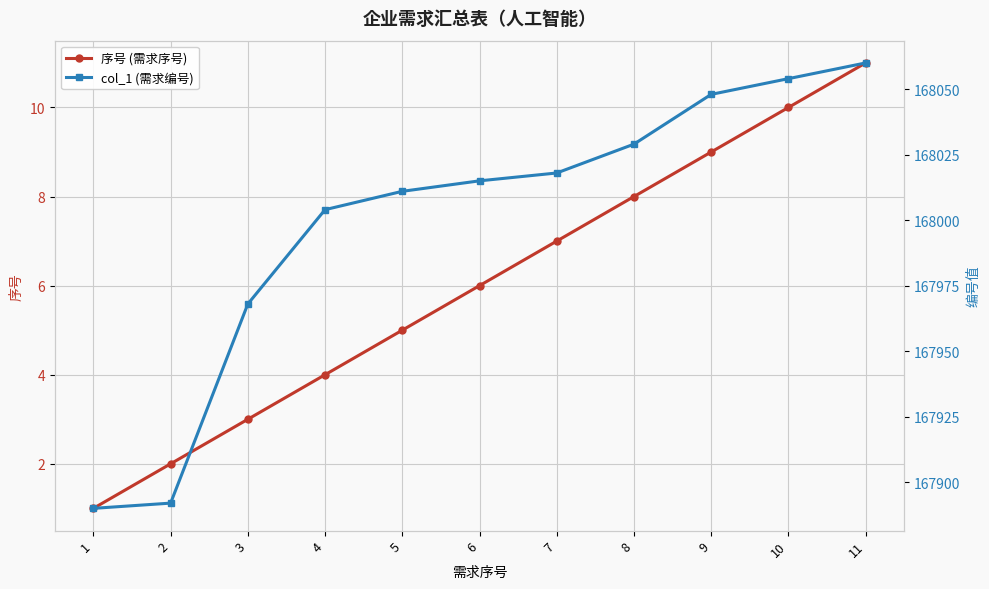

True or false: col_1 (需求编号) and 序号 (需求序号) cross at least once.

False